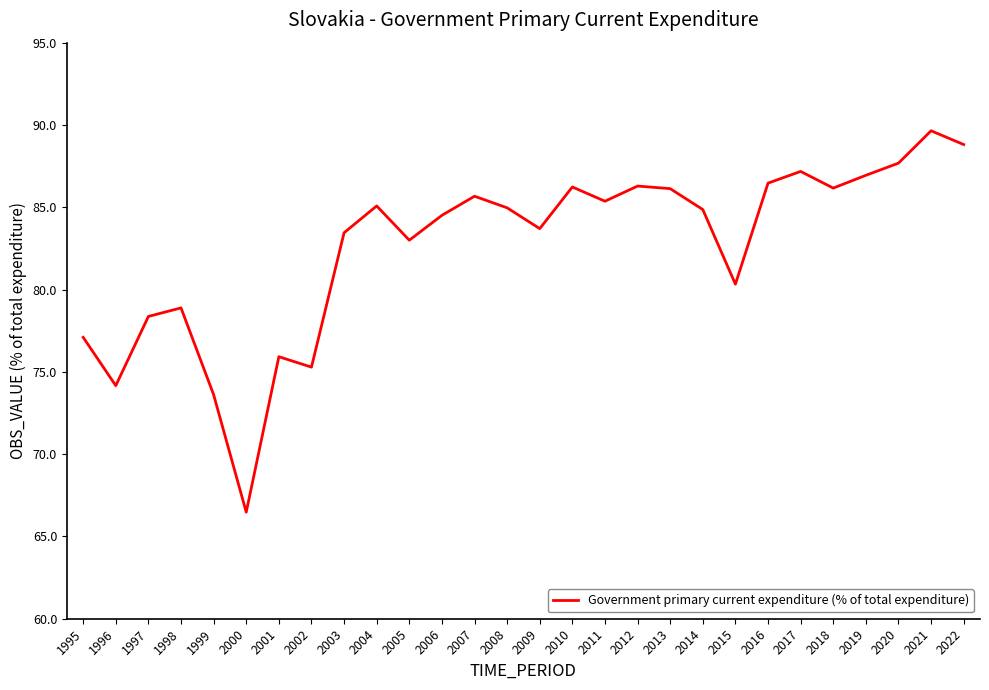

Read the value at 2020.

87.7